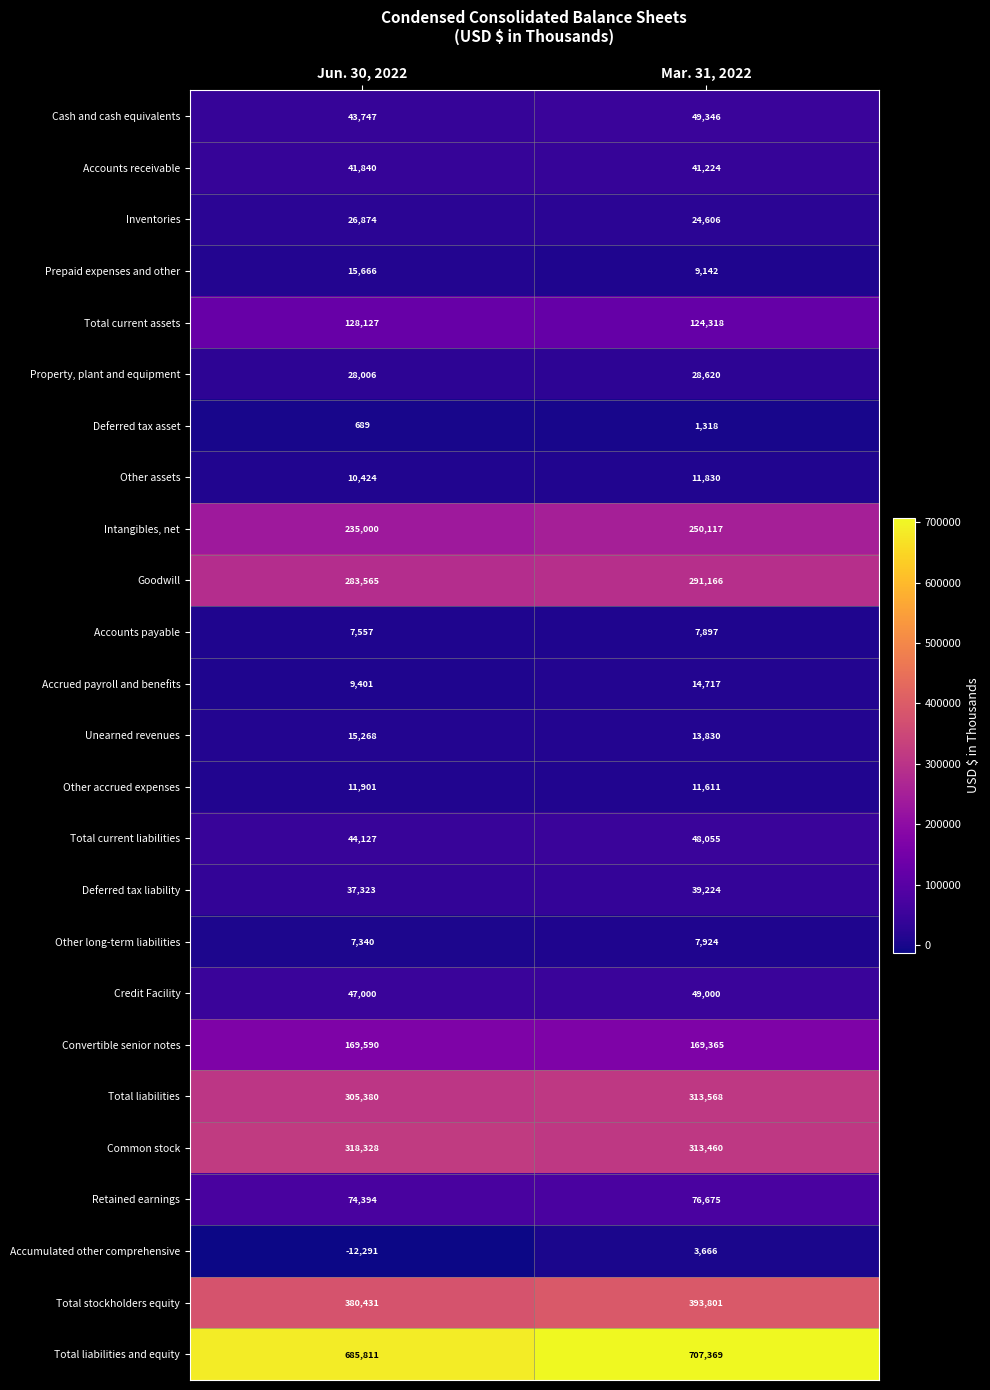

What is the difference between the highest and lowest values at Mar. 31, 2022?

706051